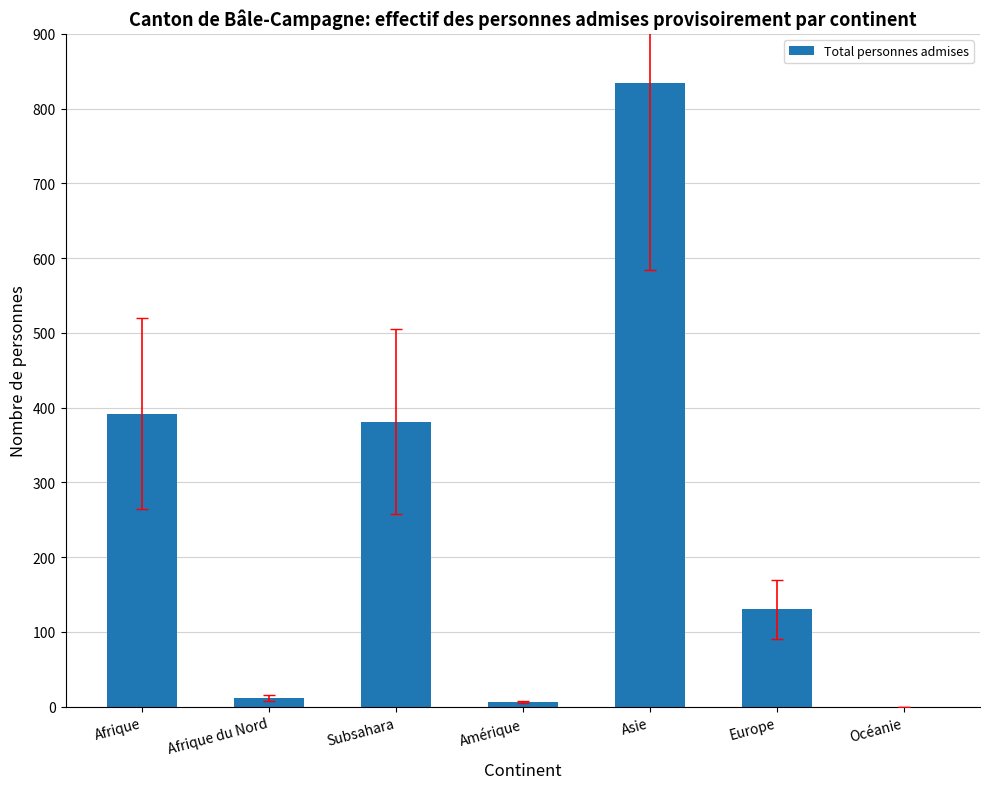

Where is the data nearest to the value 417?

Afrique